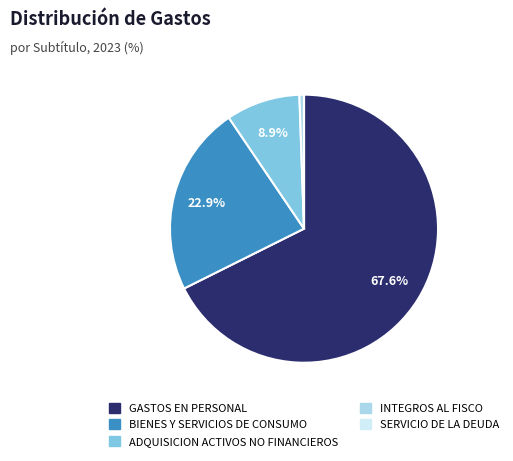

Is there any slice that represents more than half of the pie?

Yes